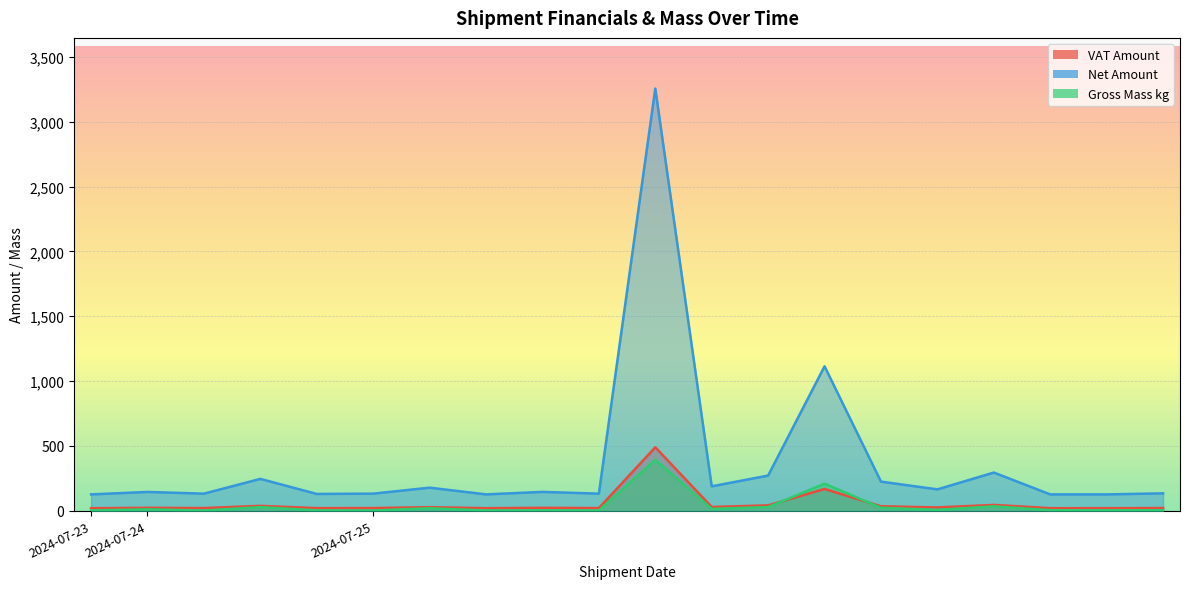

Which series has the widest spread of values?

Net Amount